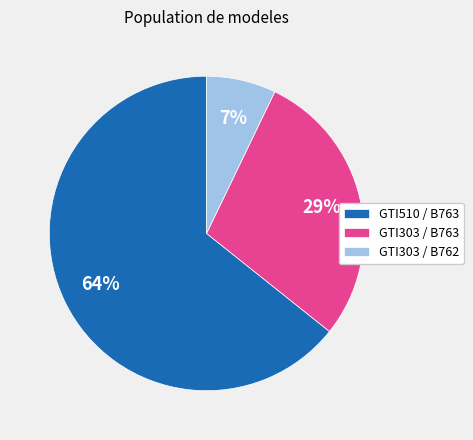

To the nearest percent, what is the difference between the largest and smallest slice percentages?

57%